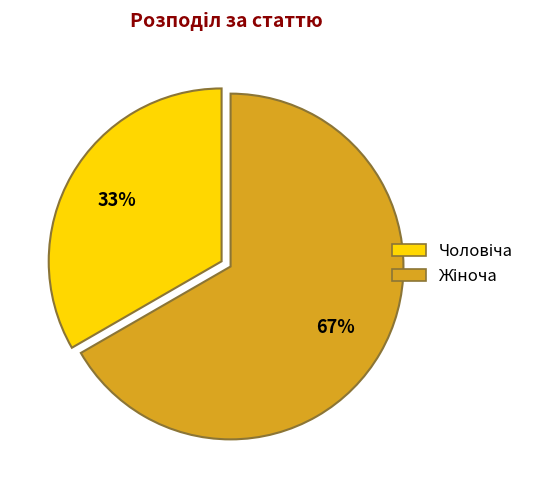

Does any single category account for the majority?

Yes